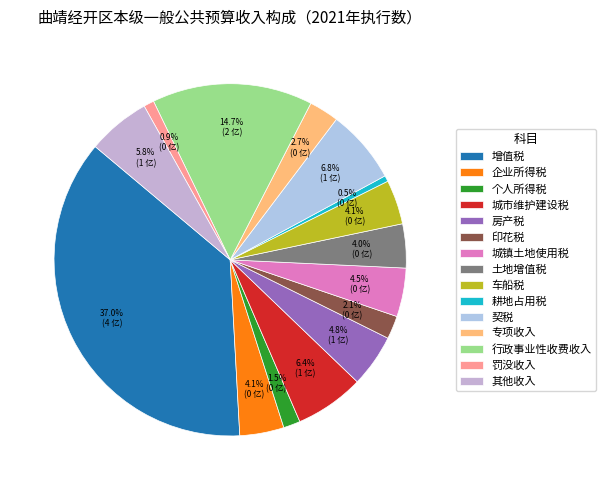

Does 土地增值税 account for over 50% of the chart?

No